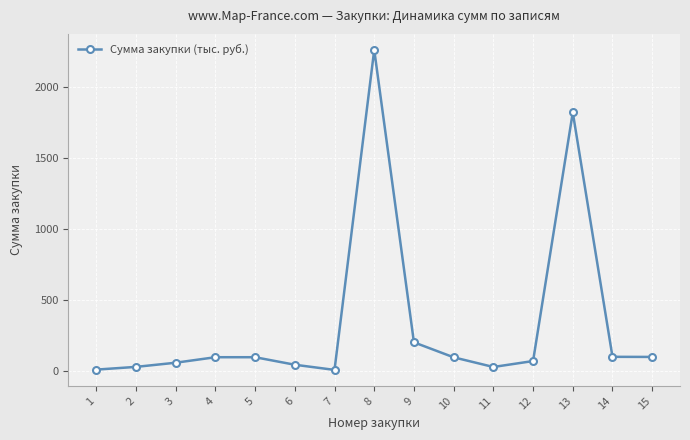

What is the average value?

335.4